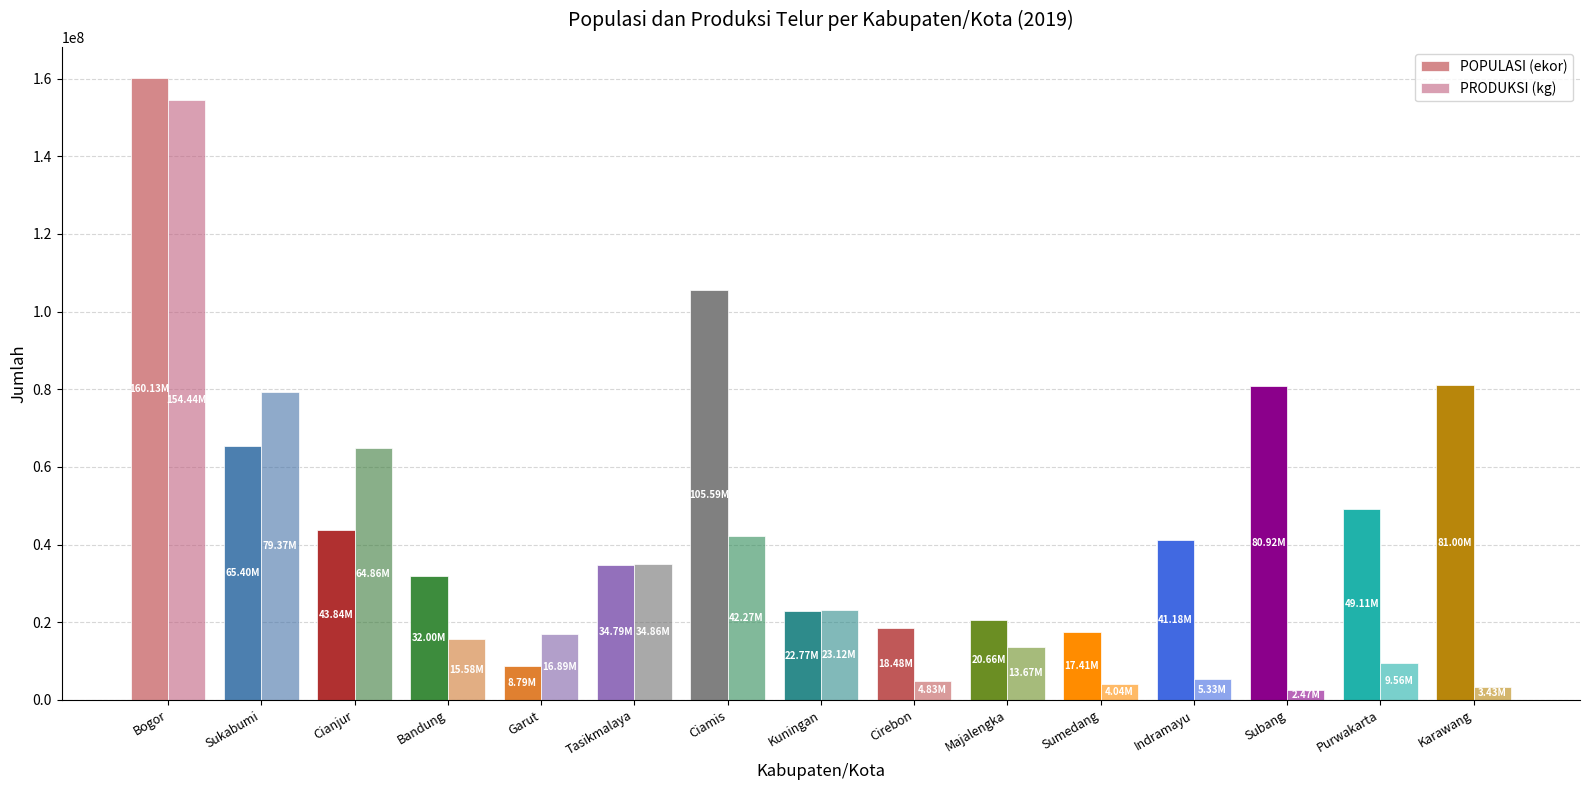

How many groups of bars are there?

15